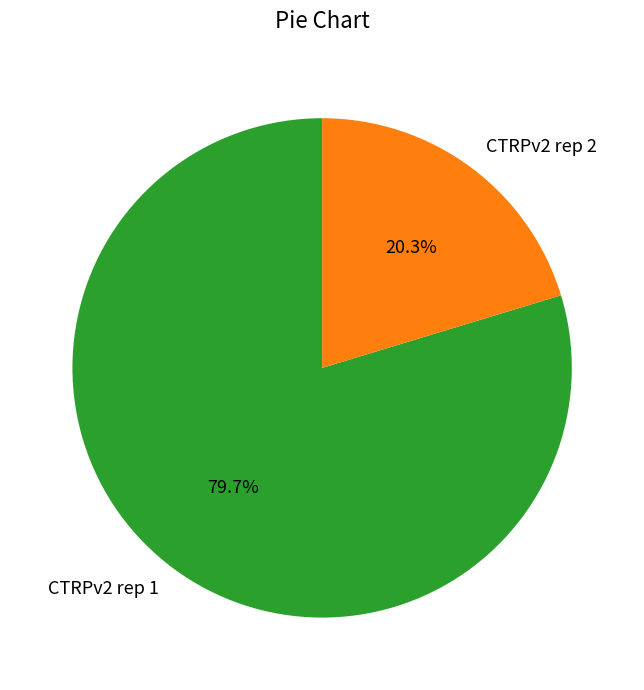

How many segments does this pie chart have?

2